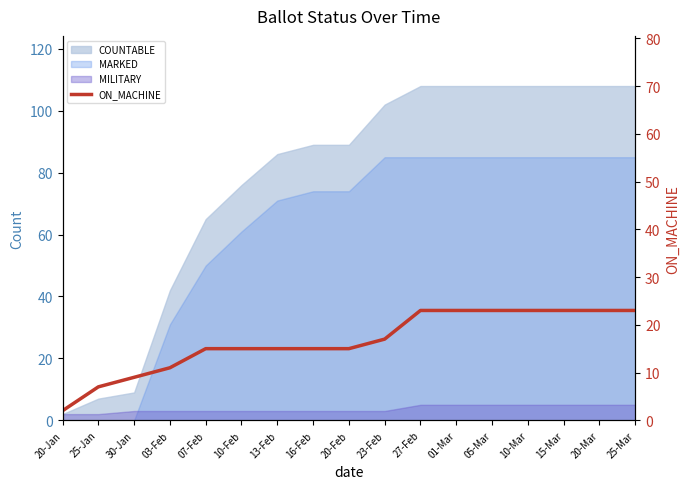

What position from the right is 15-Mar?

3